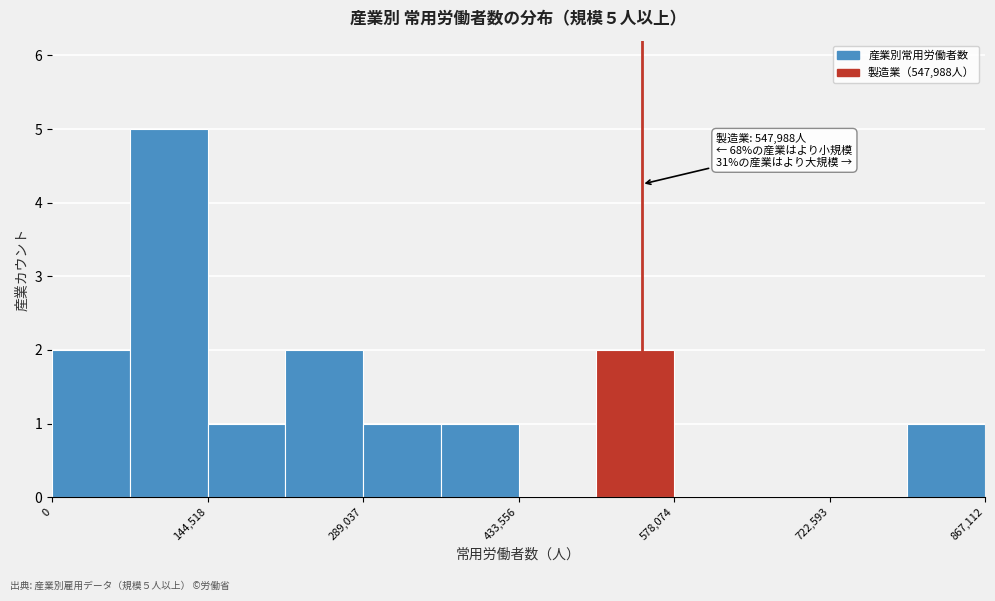

Read against the x-axis, roughly where is the centre of the tallest bar?

100000